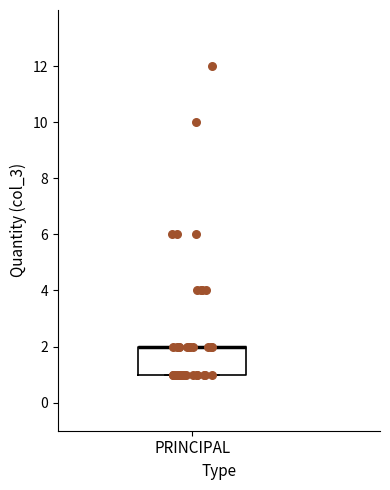

Read this box plot against the y-axis: the position of the median line, the range covered by the box, and the ends of both whiskers. The values are not printed on the chart, so give them approximately, as read against the axis.

median 2 (drawn on the box's upper edge), box 1 to 2, whiskers 1 to 2